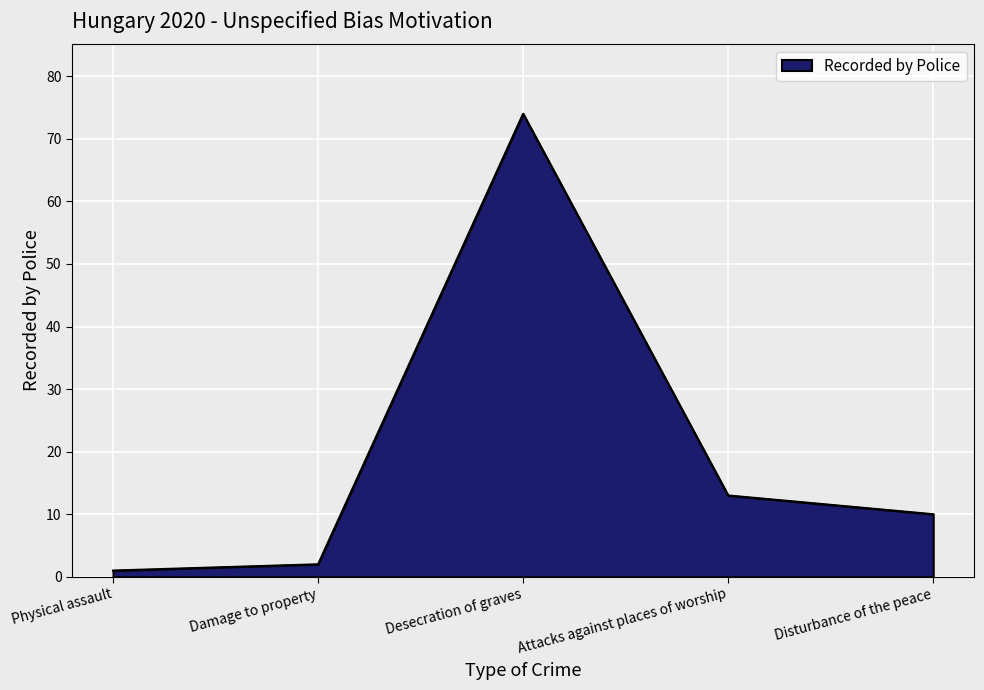

How many lines are shown in the chart?

1